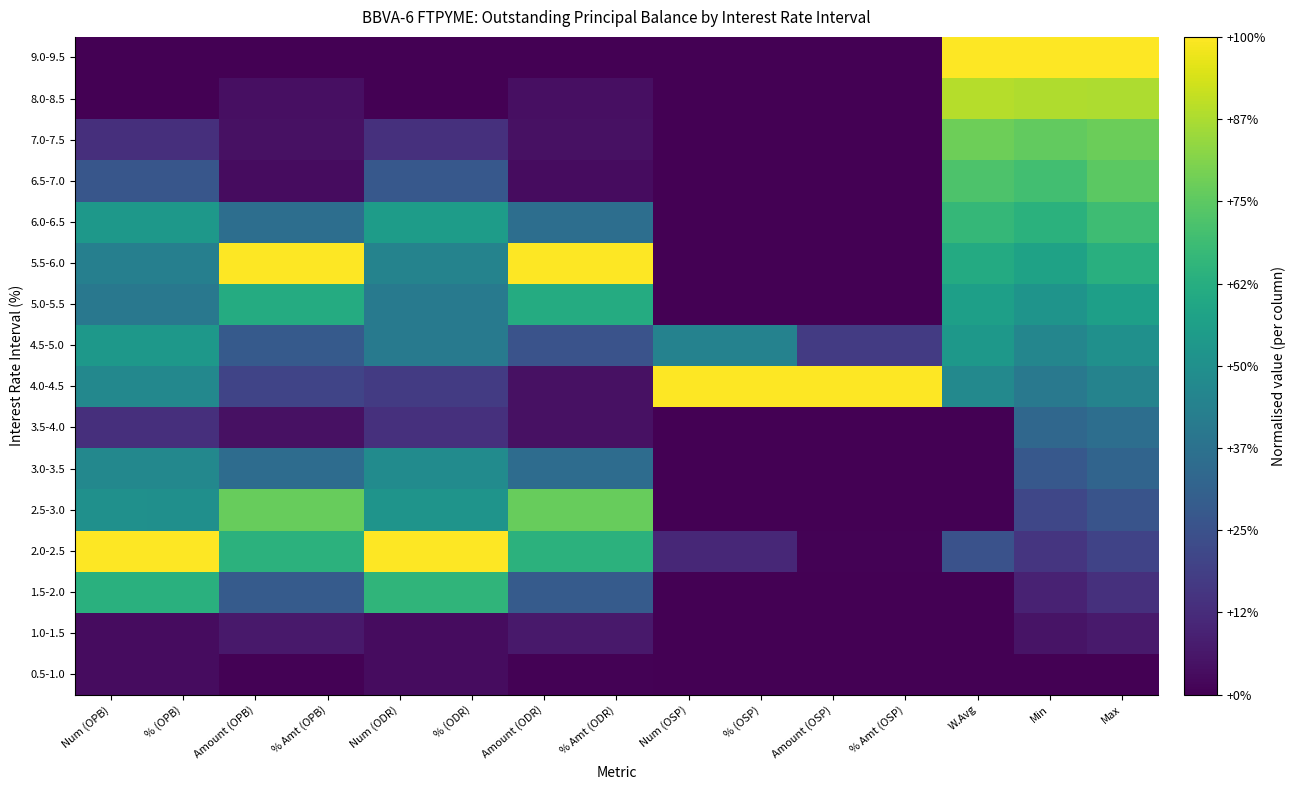

Reading left to right, list all the values displayed in this chart.

0.5-1.0: Num (OPB)=0.0	% (OPB)=0.0	Amount (OPB)=0.0	% Amt (OPB)=0.0	Num (ODR)=0.0	% (ODR)=0.0	Amount (ODR)=0.0	% Amt (ODR)=0.0	Num (OSP)=0.0	% (OSP)=0.0	Amount (OSP)=0.0	% Amt (OSP)=0.0	W.Avg=0.0	Min=0.0	Max=0.0
1.0-1.5: Num (OPB)=0.0	% (OPB)=0.0	Amount (OPB)=0.1	% Amt (OPB)=0.1	Num (ODR)=0.0	% (ODR)=0.0	Amount (ODR)=0.1	% Amt (ODR)=0.1	Num (OSP)=0.0	% (OSP)=0.0	Amount (OSP)=0.0	% Amt (OSP)=0.0	W.Avg=0.0	Min=0.1	Max=0.1
1.5-2.0: Num (OPB)=0.6	% (OPB)=0.6	Amount (OPB)=0.3	% Amt (OPB)=0.3	Num (ODR)=0.7	% (ODR)=0.7	Amount (ODR)=0.3	% Amt (ODR)=0.3	Num (OSP)=0.0	% (OSP)=0.0	Amount (OSP)=0.0	% Amt (OSP)=0.0	W.Avg=0.0	Min=0.1	Max=0.1
2.0-2.5: Num (OPB)=1.0	% (OPB)=1.0	Amount (OPB)=0.6	% Amt (OPB)=0.6	Num (ODR)=1.0	% (ODR)=1.0	Amount (ODR)=0.6	% Amt (ODR)=0.6	Num (OSP)=0.1	% (OSP)=0.1	Amount (OSP)=0.0	% Amt (OSP)=0.0	W.Avg=0.2	Min=0.2	Max=0.2
2.5-3.0: Num (OPB)=0.5	% (OPB)=0.5	Amount (OPB)=0.8	% Amt (OPB)=0.8	Num (ODR)=0.5	% (ODR)=0.5	Amount (ODR)=0.8	% Amt (ODR)=0.8	Num (OSP)=0.0	% (OSP)=0.0	Amount (OSP)=0.0	% Amt (OSP)=0.0	W.Avg=0.0	Min=0.2	Max=0.3
3.0-3.5: Num (OPB)=0.5	% (OPB)=0.5	Amount (OPB)=0.4	% Amt (OPB)=0.4	Num (ODR)=0.5	% (ODR)=0.5	Amount (ODR)=0.4	% Amt (ODR)=0.4	Num (OSP)=0.0	% (OSP)=0.0	Amount (OSP)=0.0	% Amt (OSP)=0.0	W.Avg=0.0	Min=0.3	Max=0.3
3.5-4.0: Num (OPB)=0.1	% (OPB)=0.1	Amount (OPB)=0.0	% Amt (OPB)=0.0	Num (ODR)=0.1	% (ODR)=0.1	Amount (ODR)=0.0	% Amt (ODR)=0.0	Num (OSP)=0.0	% (OSP)=0.0	Amount (OSP)=0.0	% Amt (OSP)=0.0	W.Avg=0.0	Min=0.3	Max=0.4
4.0-4.5: Num (OPB)=0.5	% (OPB)=0.5	Amount (OPB)=0.2	% Amt (OPB)=0.2	Num (ODR)=0.2	% (ODR)=0.2	Amount (ODR)=0.0	% Amt (ODR)=0.0	Num (OSP)=1.0	% (OSP)=1.0	Amount (OSP)=1.0	% Amt (OSP)=1.0	W.Avg=0.5	Min=0.4	Max=0.4
4.5-5.0: Num (OPB)=0.5	% (OPB)=0.5	Amount (OPB)=0.3	% Amt (OPB)=0.3	Num (ODR)=0.4	% (ODR)=0.4	Amount (ODR)=0.3	% Amt (ODR)=0.3	Num (OSP)=0.4	% (OSP)=0.4	Amount (OSP)=0.2	% Amt (OSP)=0.2	W.Avg=0.5	Min=0.5	Max=0.5
5.0-5.5: Num (OPB)=0.4	% (OPB)=0.4	Amount (OPB)=0.6	% Amt (OPB)=0.6	Num (ODR)=0.4	% (ODR)=0.4	Amount (ODR)=0.6	% Amt (ODR)=0.6	Num (OSP)=0.0	% (OSP)=0.0	Amount (OSP)=0.0	% Amt (OSP)=0.0	W.Avg=0.6	Min=0.5	Max=0.6
5.5-6.0: Num (OPB)=0.4	% (OPB)=0.4	Amount (OPB)=1.0	% Amt (OPB)=1.0	Num (ODR)=0.4	% (ODR)=0.4	Amount (ODR)=1.0	% Amt (ODR)=1.0	Num (OSP)=0.0	% (OSP)=0.0	Amount (OSP)=0.0	% Amt (OSP)=0.0	W.Avg=0.6	Min=0.6	Max=0.6
6.0-6.5: Num (OPB)=0.5	% (OPB)=0.5	Amount (OPB)=0.4	% Amt (OPB)=0.4	Num (ODR)=0.6	% (ODR)=0.6	Amount (ODR)=0.4	% Amt (ODR)=0.4	Num (OSP)=0.0	% (OSP)=0.0	Amount (OSP)=0.0	% Amt (OSP)=0.0	W.Avg=0.7	Min=0.6	Max=0.7
6.5-7.0: Num (OPB)=0.3	% (OPB)=0.3	Amount (OPB)=0.0	% Amt (OPB)=0.0	Num (ODR)=0.3	% (ODR)=0.3	Amount (ODR)=0.0	% Amt (ODR)=0.0	Num (OSP)=0.0	% (OSP)=0.0	Amount (OSP)=0.0	% Amt (OSP)=0.0	W.Avg=0.7	Min=0.7	Max=0.7
7.0-7.5: Num (OPB)=0.1	% (OPB)=0.1	Amount (OPB)=0.0	% Amt (OPB)=0.0	Num (ODR)=0.1	% (ODR)=0.1	Amount (ODR)=0.0	% Amt (ODR)=0.0	Num (OSP)=0.0	% (OSP)=0.0	Amount (OSP)=0.0	% Amt (OSP)=0.0	W.Avg=0.8	Min=0.8	Max=0.8
8.0-8.5: Num (OPB)=0.0	% (OPB)=0.0	Amount (OPB)=0.0	% Amt (OPB)=0.0	Num (ODR)=0.0	% (ODR)=0.0	Amount (ODR)=0.0	% Amt (ODR)=0.0	Num (OSP)=0.0	% (OSP)=0.0	Amount (OSP)=0.0	% Amt (OSP)=0.0	W.Avg=0.9	Min=0.9	Max=0.9
9.0-9.5: Num (OPB)=0.0	% (OPB)=0.0	Amount (OPB)=0.0	% Amt (OPB)=0.0	Num (ODR)=0.0	% (ODR)=0.0	Amount (ODR)=0.0	% Amt (ODR)=0.0	Num (OSP)=0.0	% (OSP)=0.0	Amount (OSP)=0.0	% Amt (OSP)=0.0	W.Avg=1.0	Min=1.0	Max=1.0